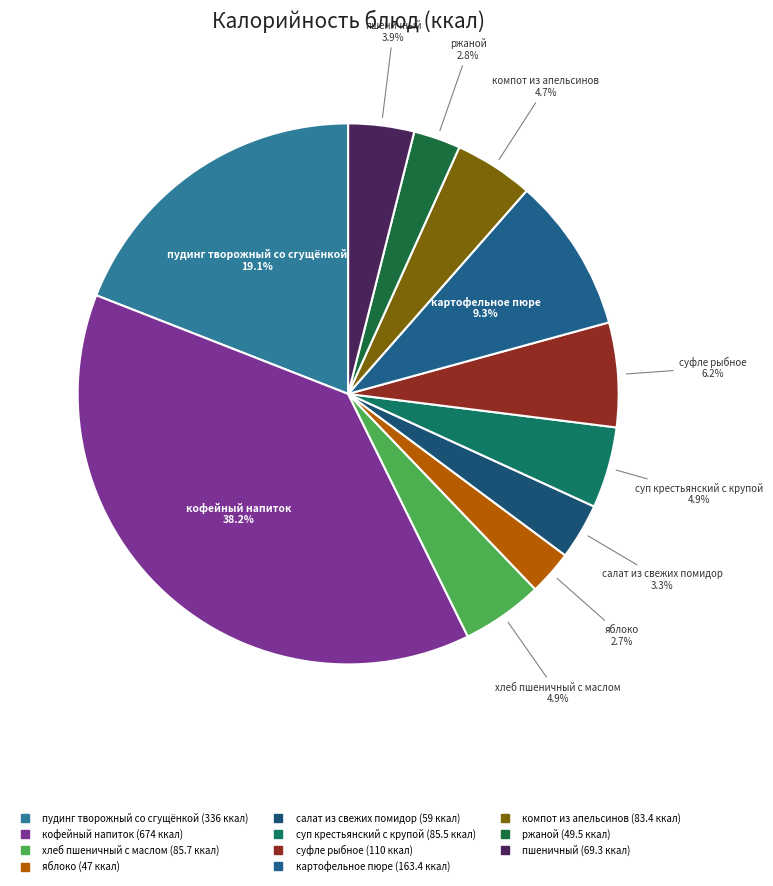

To the nearest percent, what is the difference between the пшеничный and суп крестьянский с крупой slice percentages?

1%